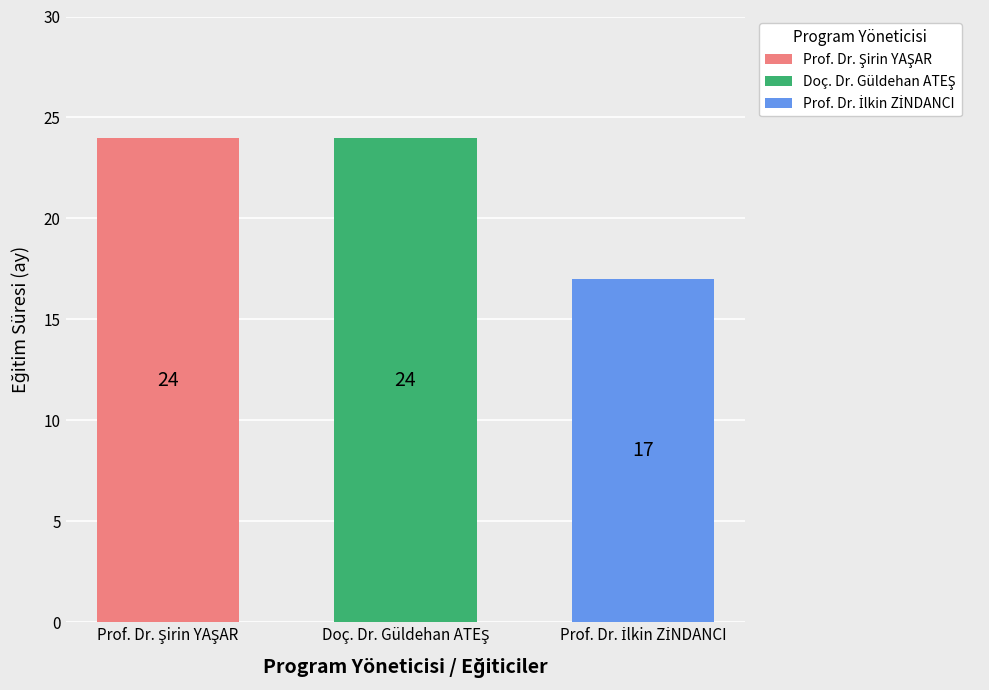

What is the greatest value displayed?

24